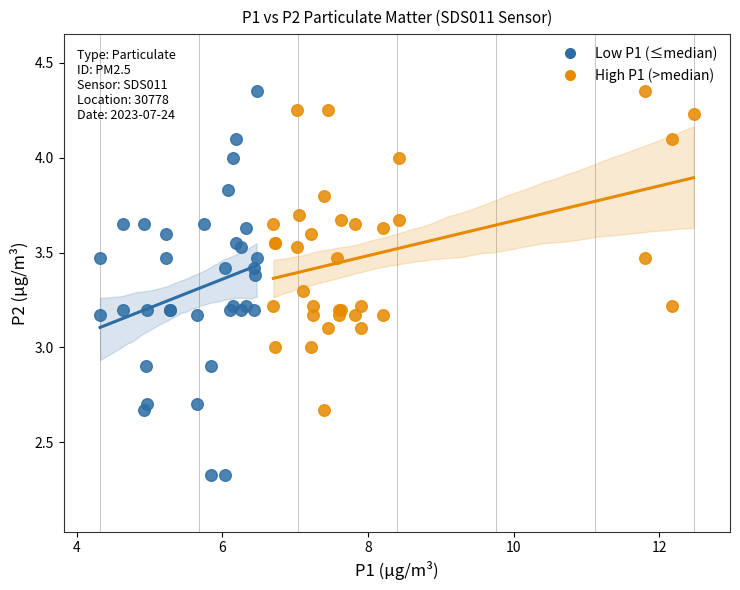

Which series reaches the minimum Y coordinate?

Low P1 (≤median)